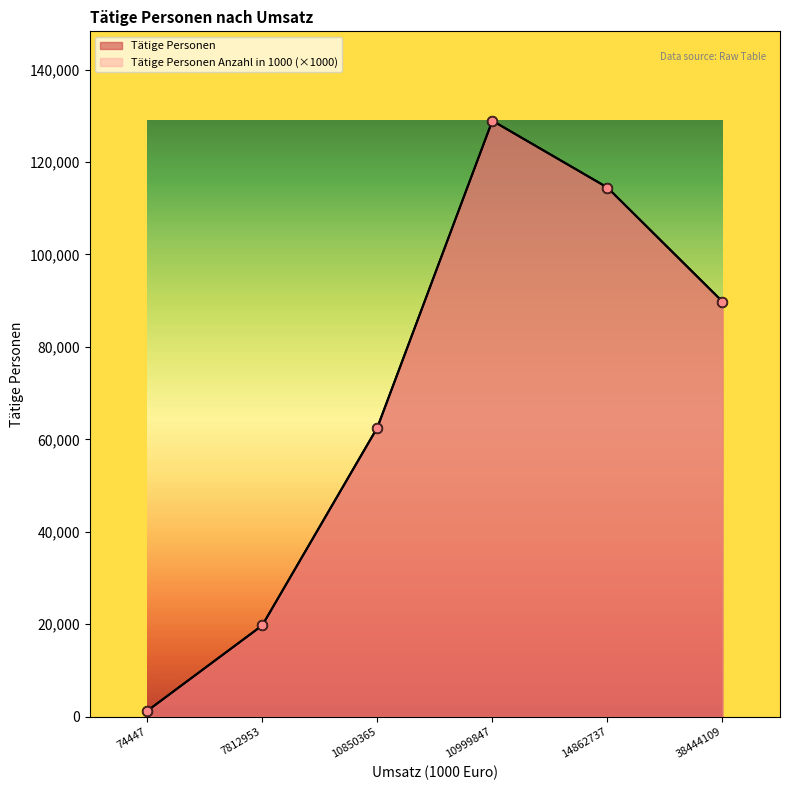

Is the value of Tätige Personen Anzahl in 1000 at 74447 greater than the value of Tätige Personen at 10850365?

No